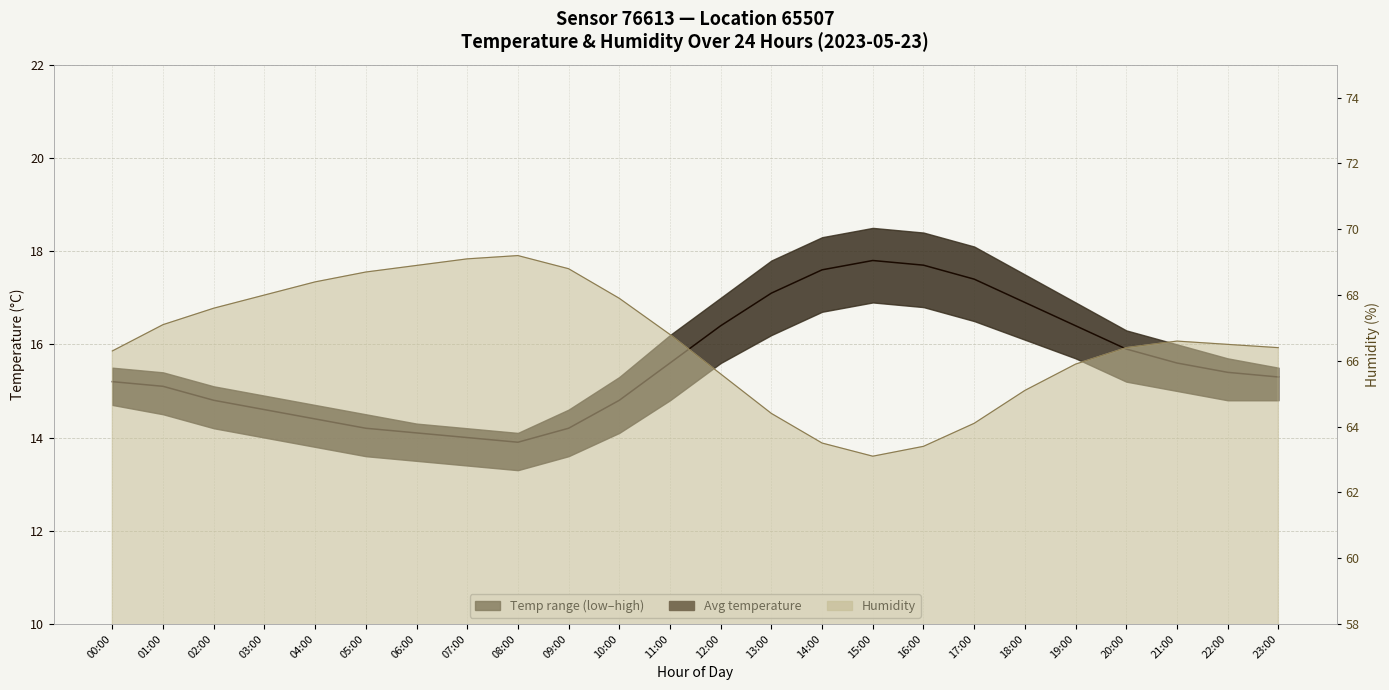

What is the average value?

15.6